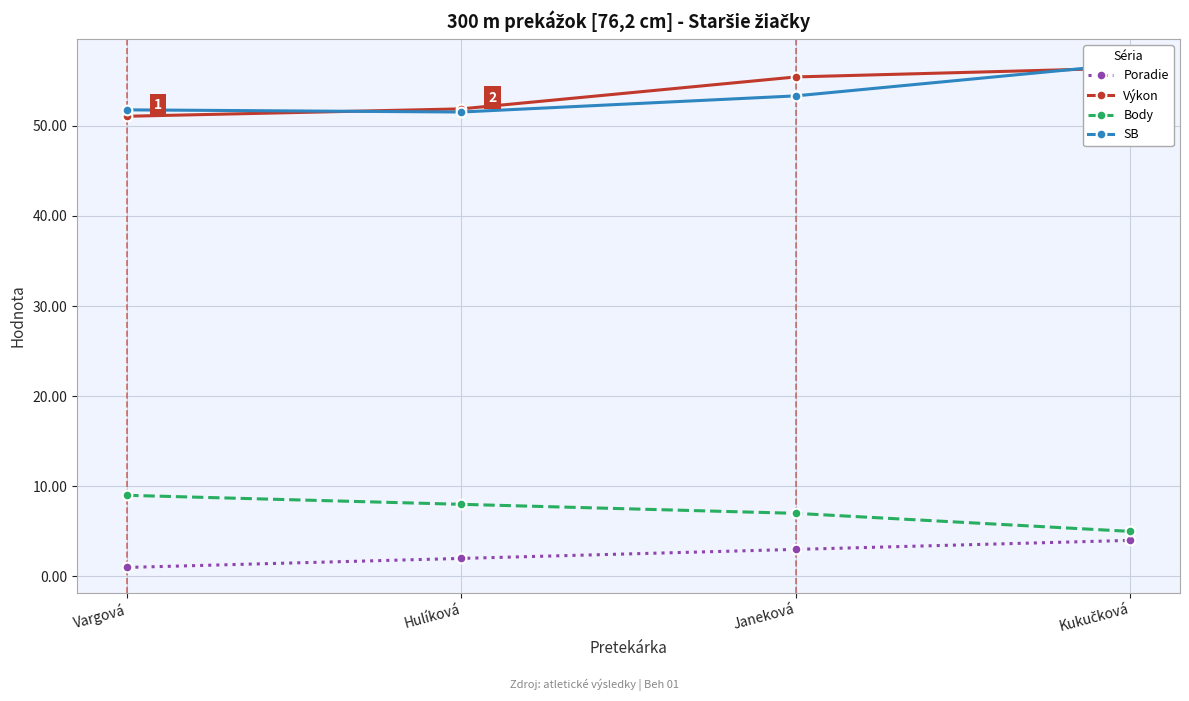

True or false: Poradie has more than 1 points higher than both neighbors.

False